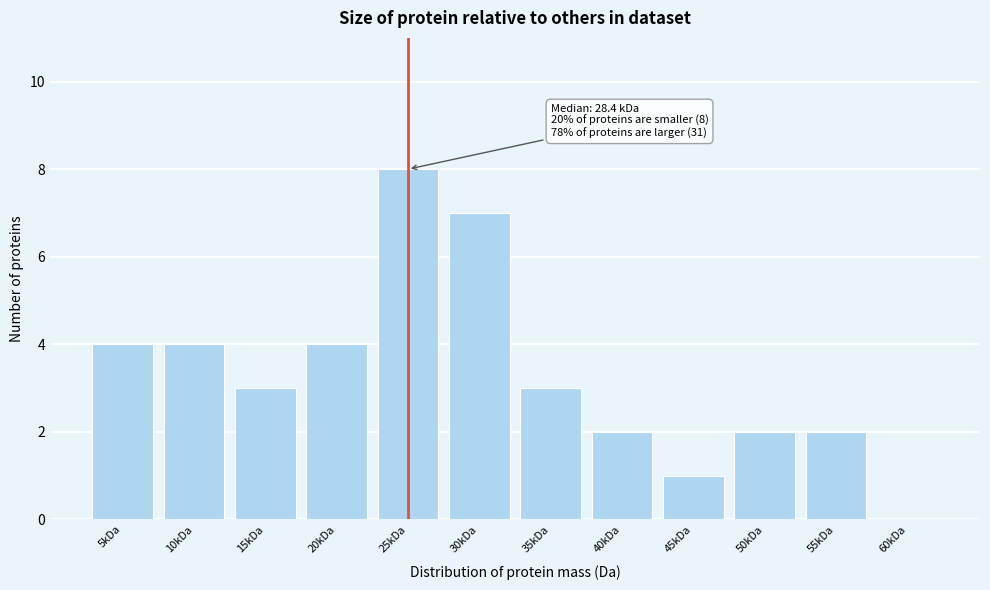

Reading left to right, what are all the values shown in this chart?

5kDa=4	10kDa=4	15kDa=3	20kDa=4	25kDa=8	30kDa=7	35kDa=3	40kDa=2	45kDa=1	50kDa=2	55kDa=2	60kDa=0